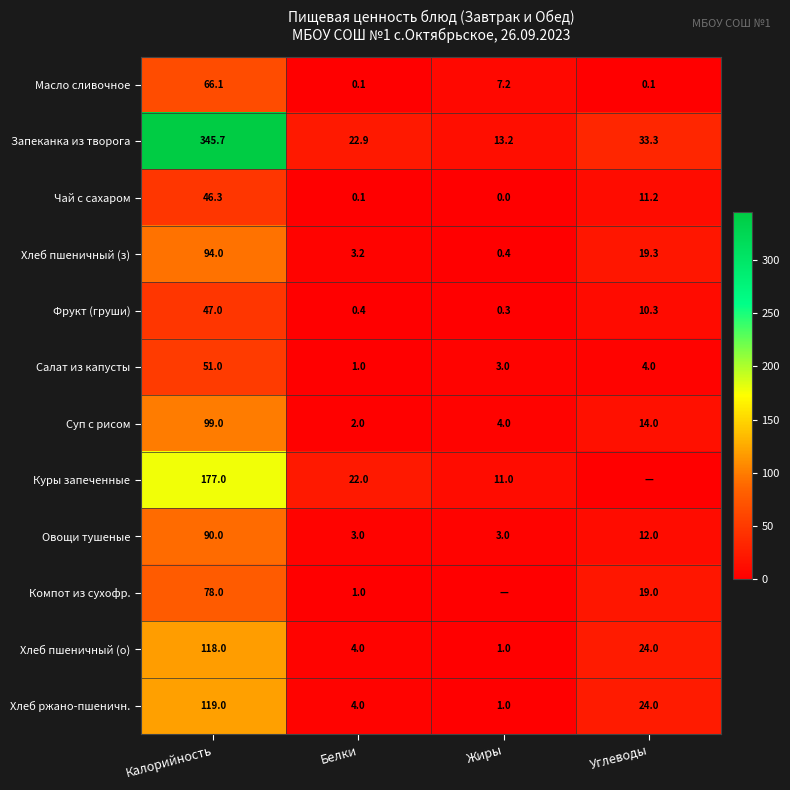

List the labels in order of Фрукт (груши) value, smallest first.

Жиры, Белки, Углеводы, Калорийность